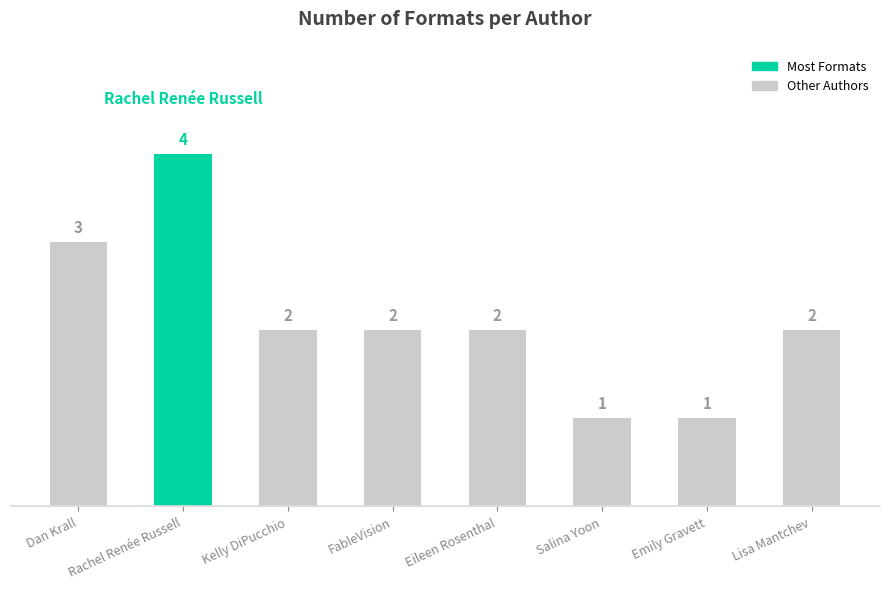

What is the ratio of the value at Kelly DiPucchio to the value at FableVision?

1.0